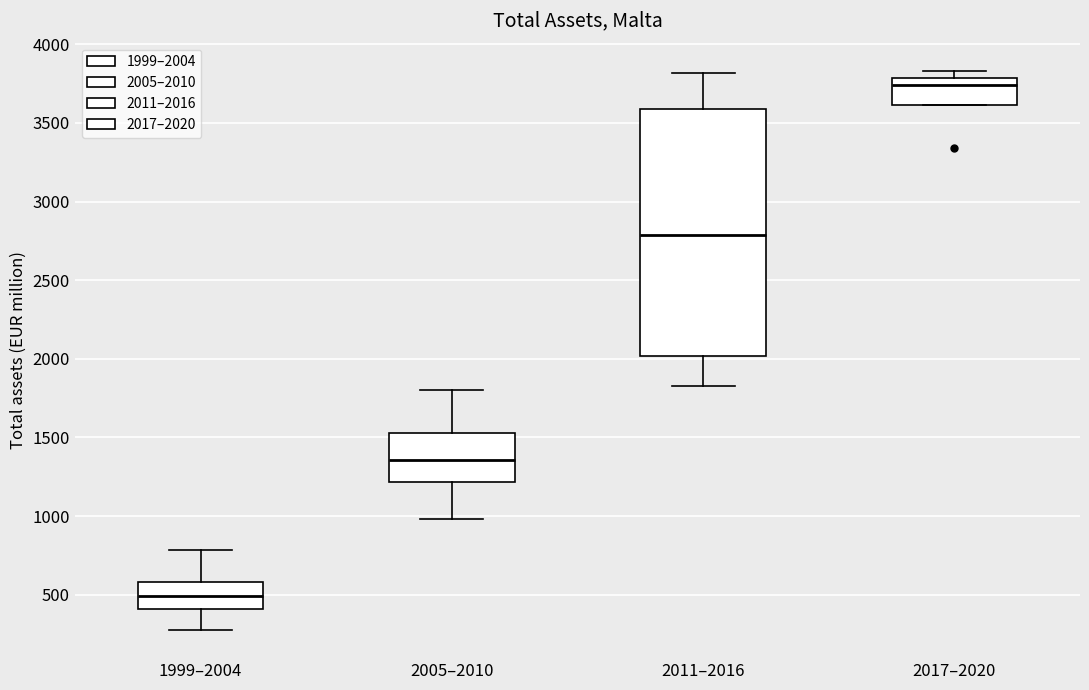

Which box has the lowest median line?

1999–2004